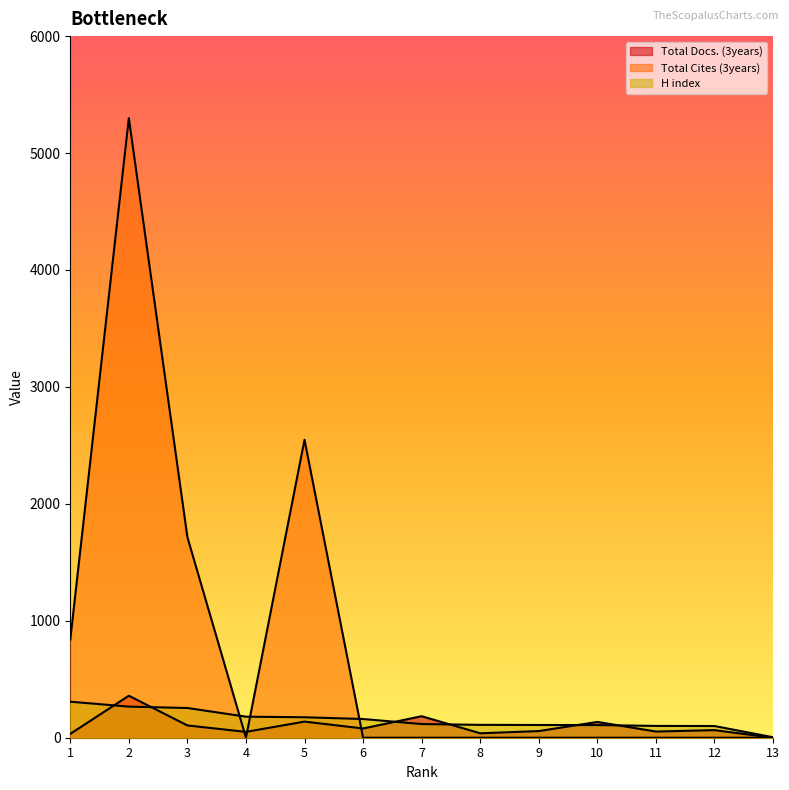

True or false: Total Cites (3years) has a value of -2386 at 11.

False